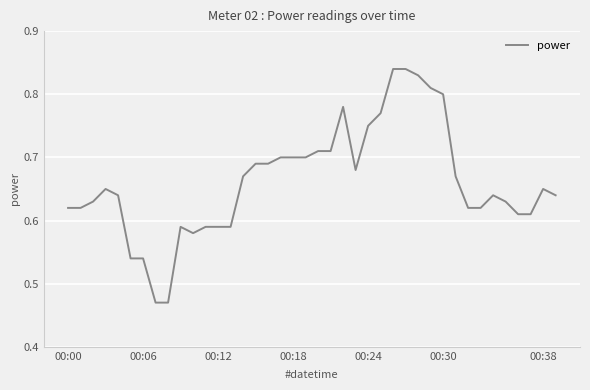

What is the difference between the maximum and minimum values?

0.4